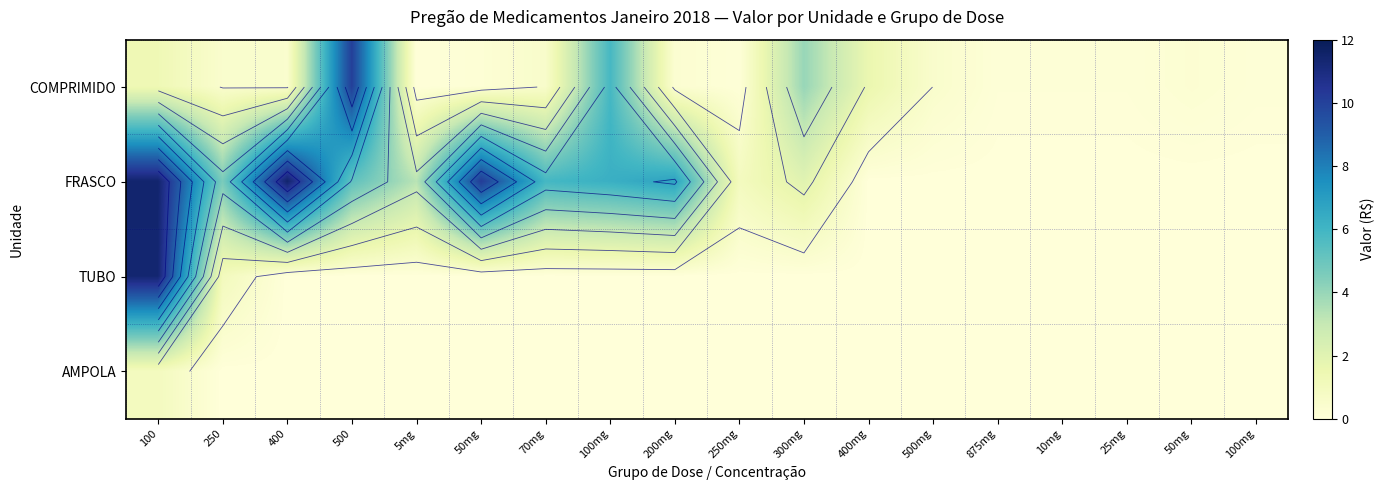

At which category is the sum across all series the highest?

100